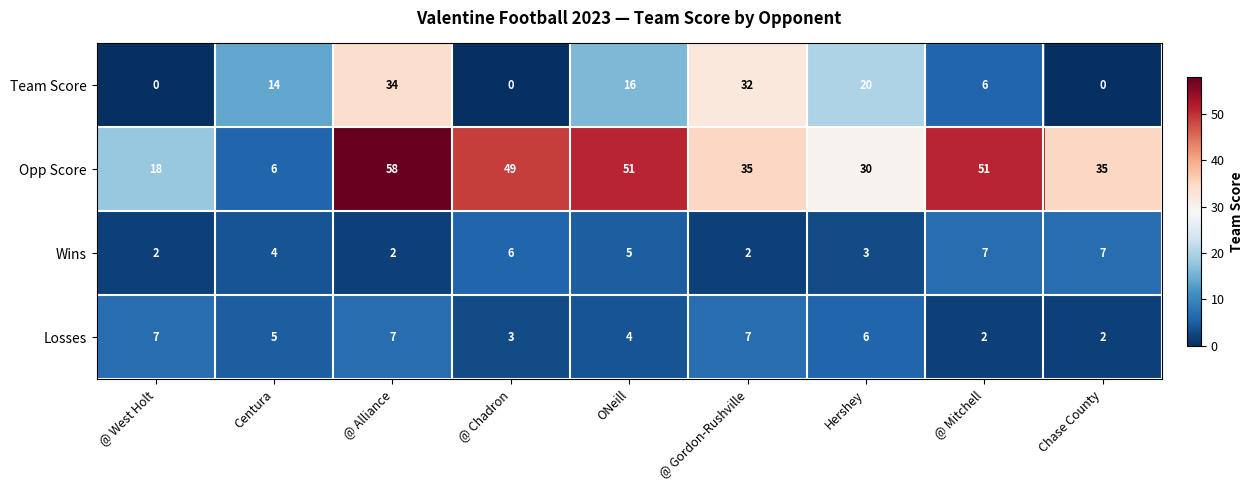

Is it true that Team Score equals 52 at @ Alliance?

False